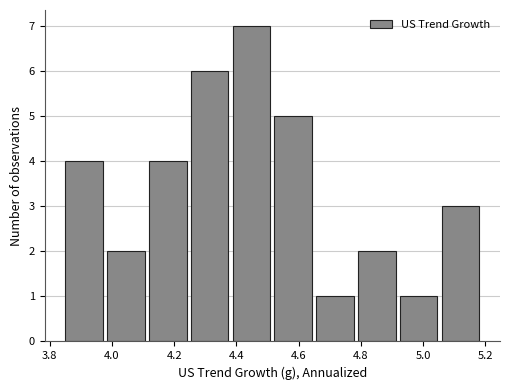

Reading left to right, list every bar in this chart as the range it spans on the x-axis followed by its height. Neither the bar edges nor the heights are printed on the chart, so give them approximately, as read against the axes.

3.84 to 3.98: 4
3.98 to 4.12: 2
4.12 to 4.24: 4
4.24 to 4.38: 6
4.38 to 4.52: 7
4.52 to 4.64: 5
4.64 to 4.78: 1
4.78 to 4.92: 2
4.92 to 5.06: 1
5.06 to 5.18: 3